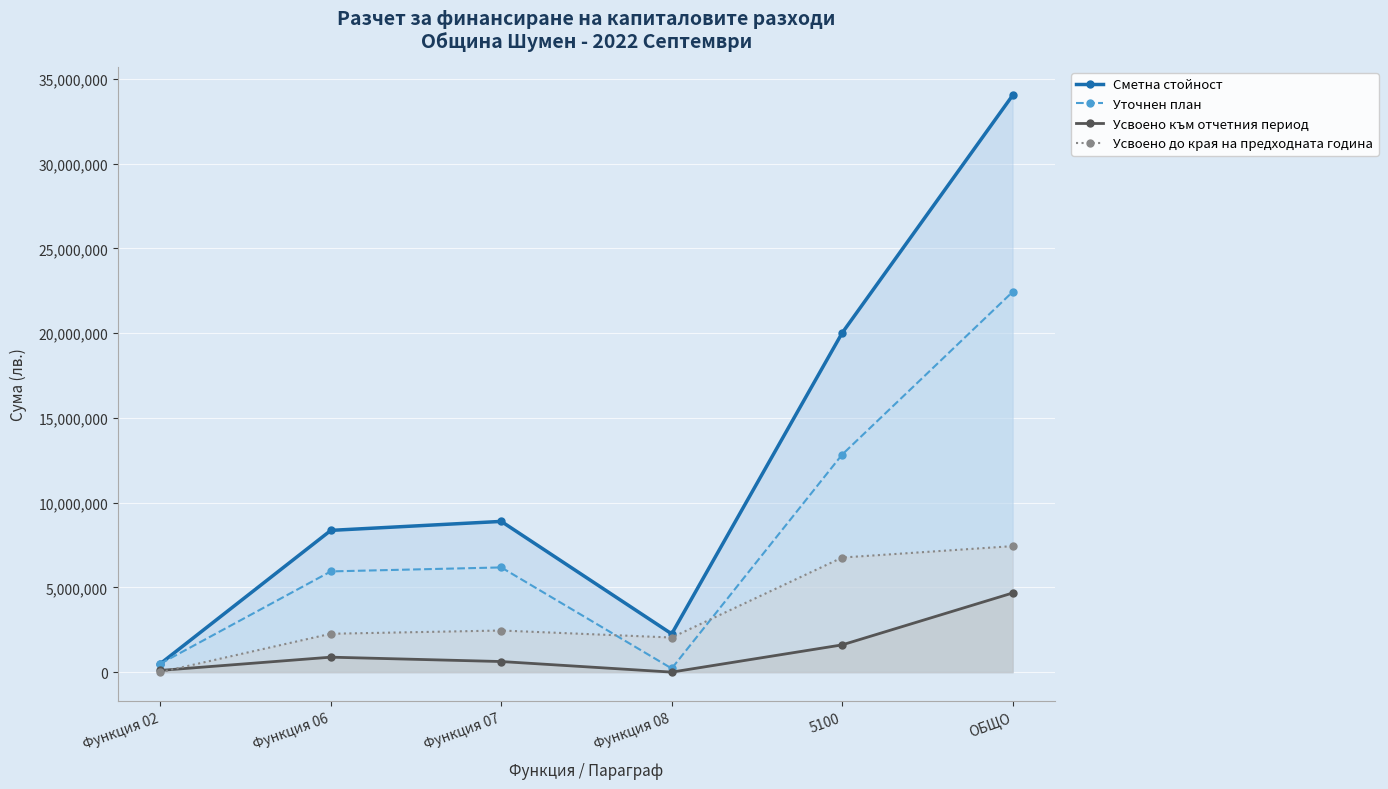

Between 5100 and Функция 02, which is larger?

5100